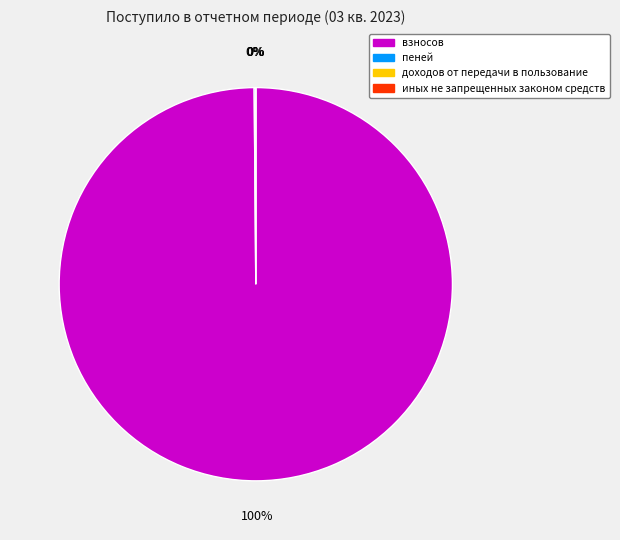

How many slices are in this pie chart?

4